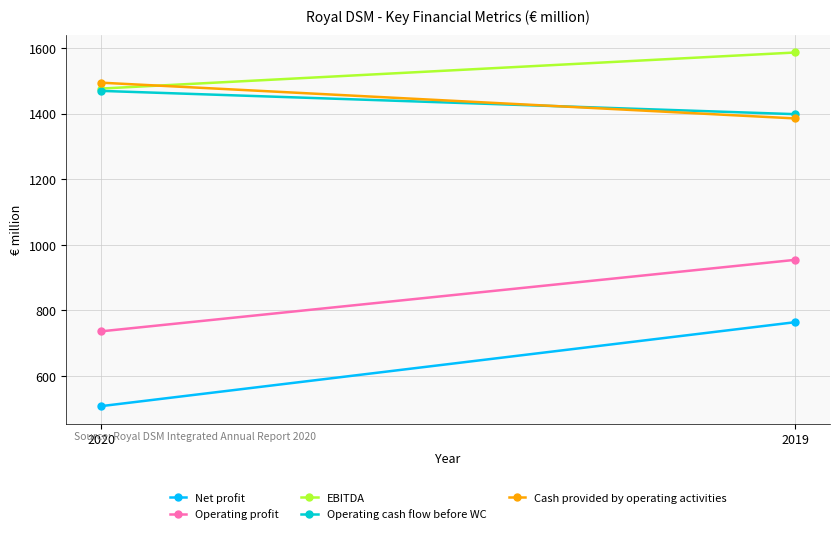

List the series in order of their peak value, highest first.

EBITDA, Cash provided by operating activities, Operating cash flow before WC, Operating profit, Net profit